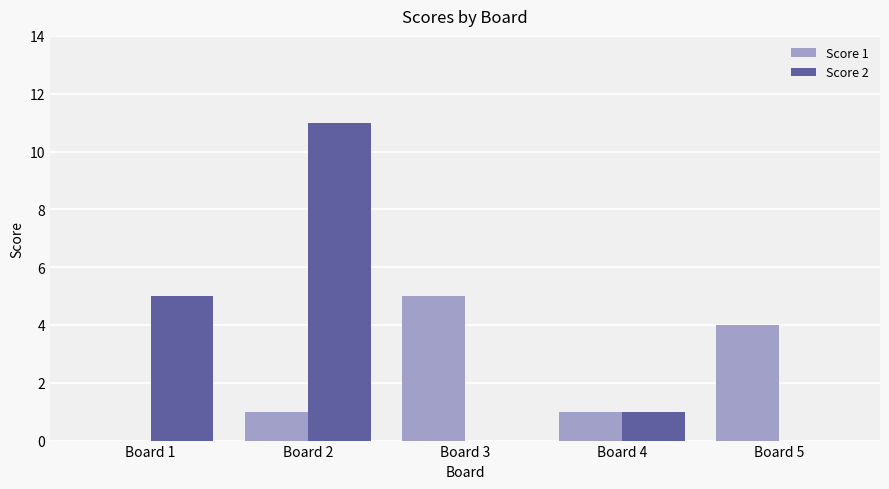

Between Board 1 and Board 2, which series saw the biggest shift?

Score 2